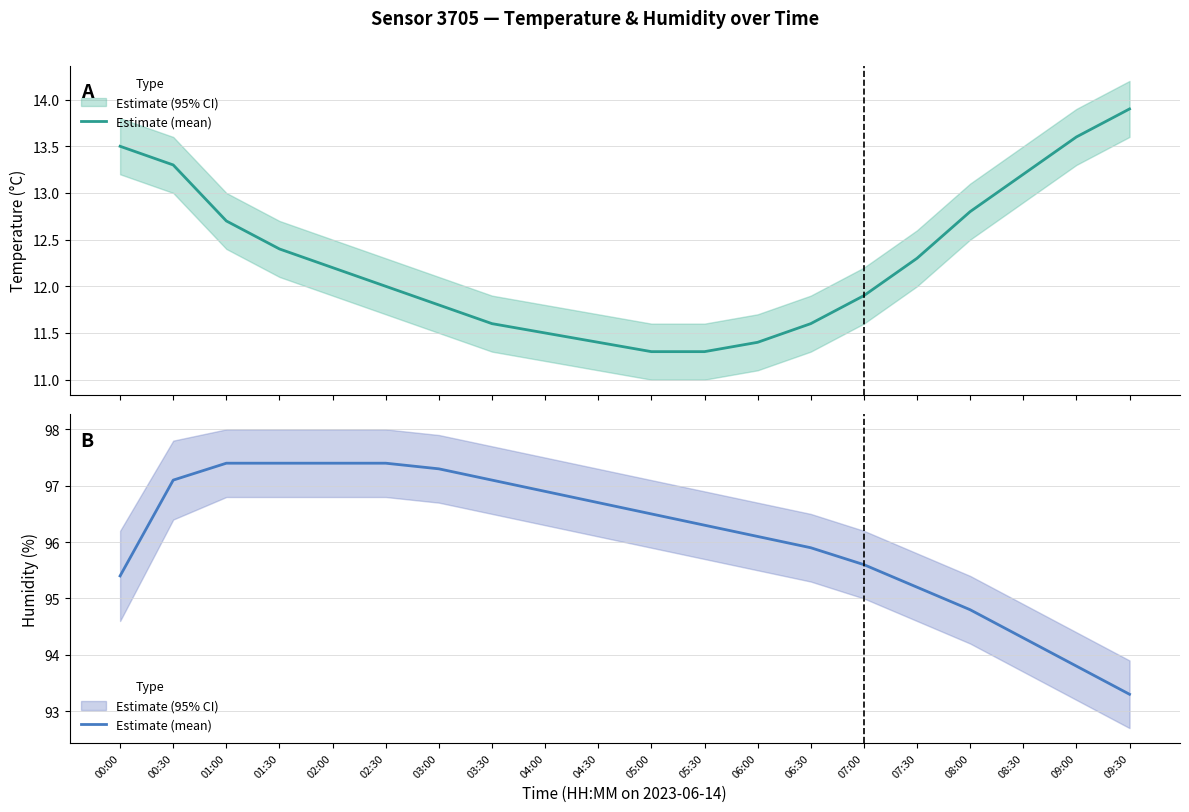

Count the number of categories in the chart.

20